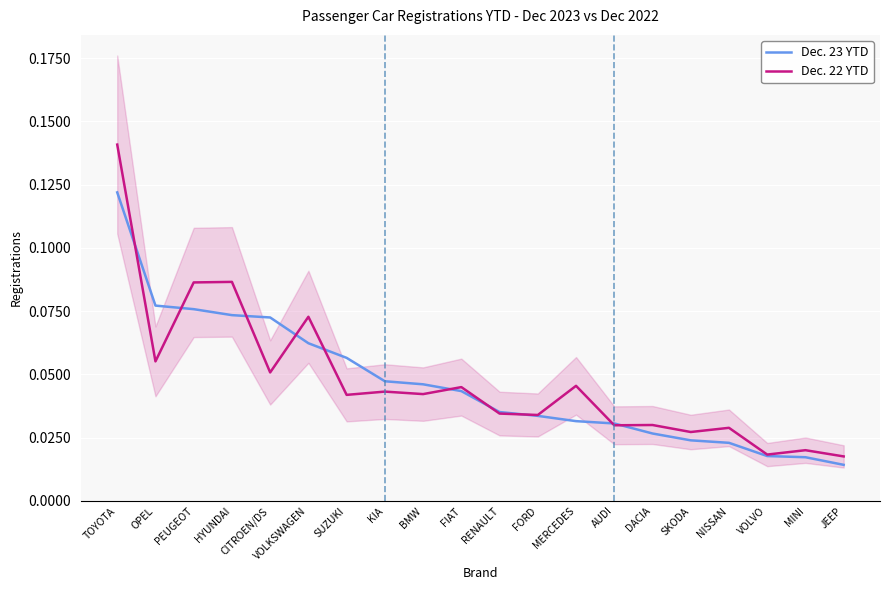

The value of Dec. 22 YTD at MINI is 0.0. True or false?

True